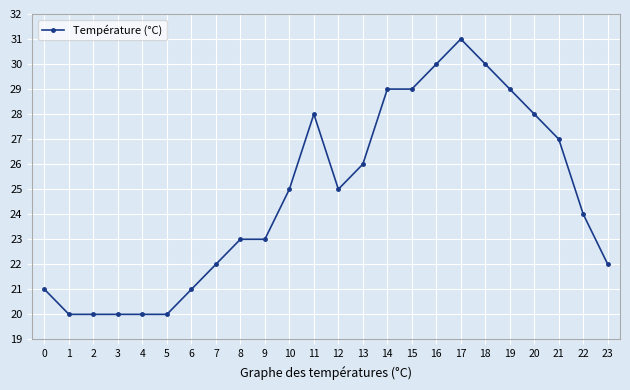

What value does the data have at 15, to the nearest 5?

30